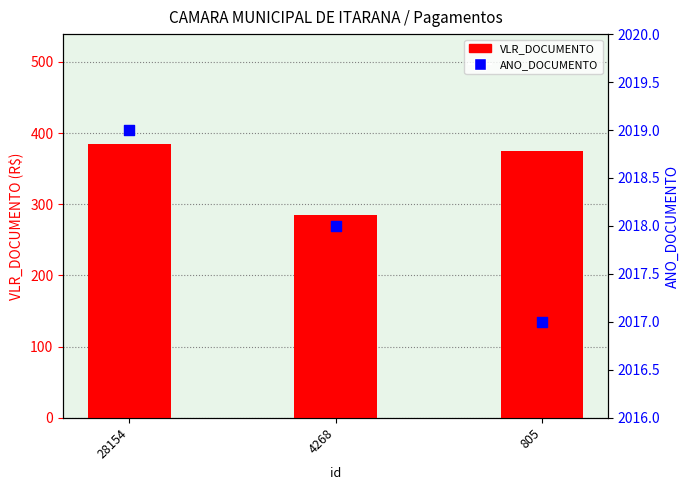

Which series has the largest total across all categories?

ANO_DOCUMENTO